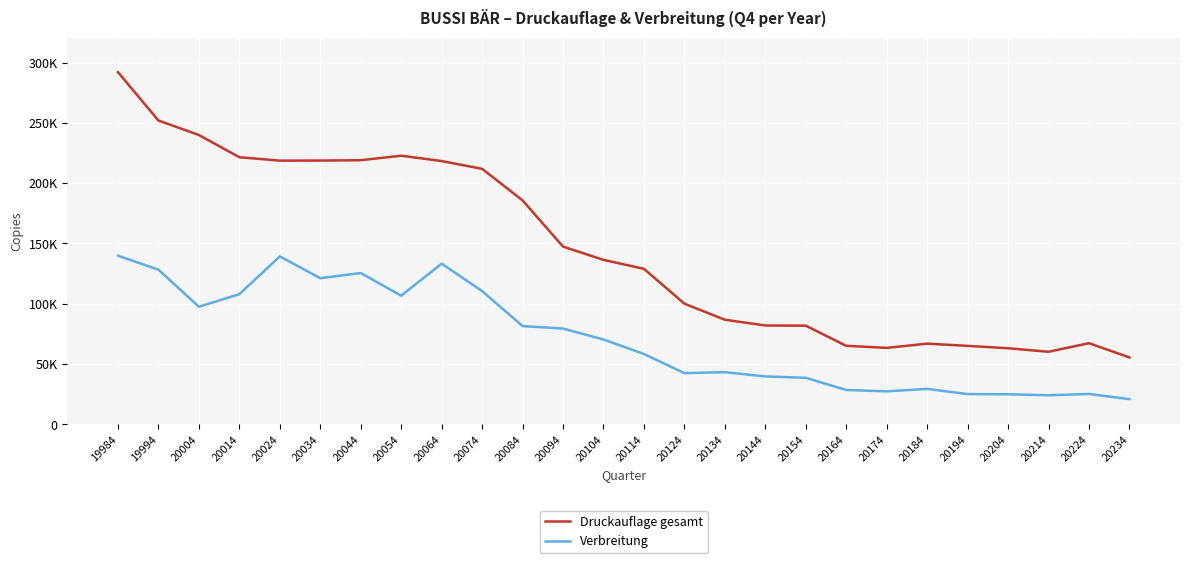

What is the maximum value for Verbreitung?

139796